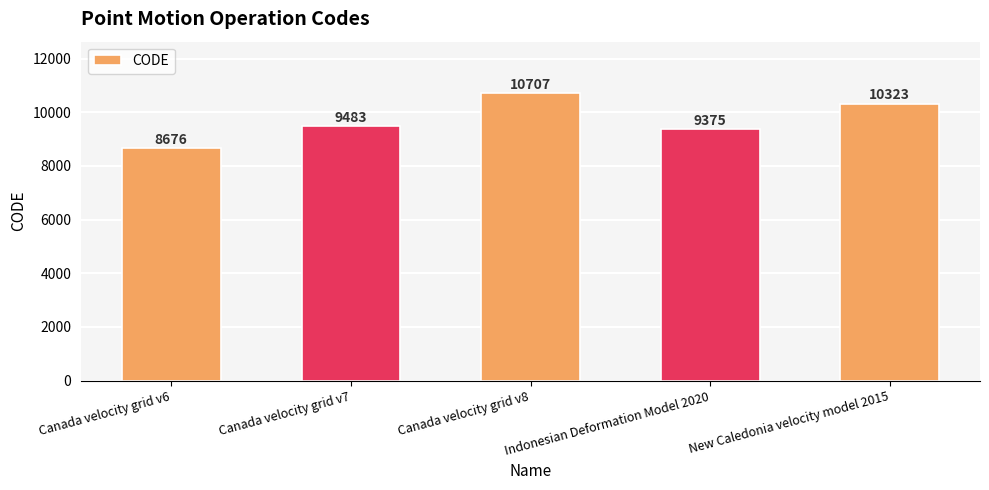

Are the bars grouped side by side (vs. stacked)?

No